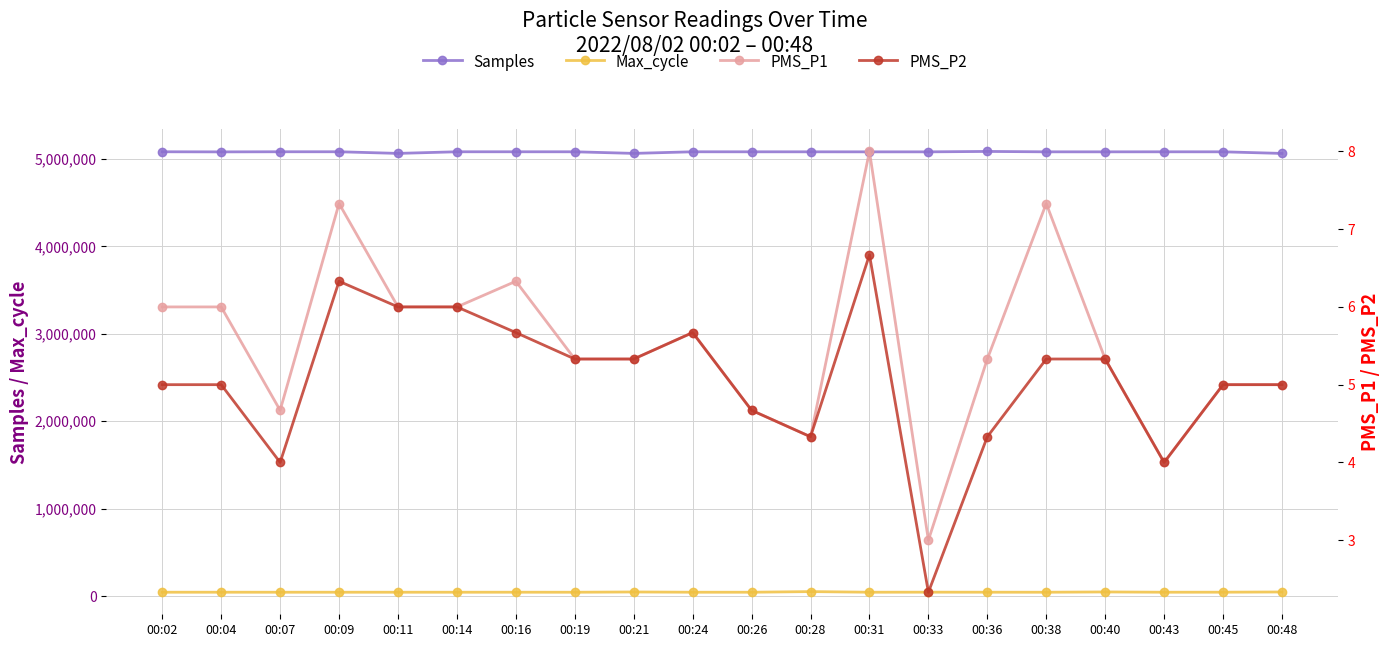

True or false: PMS_P2 and Samples intersect in this chart.

False